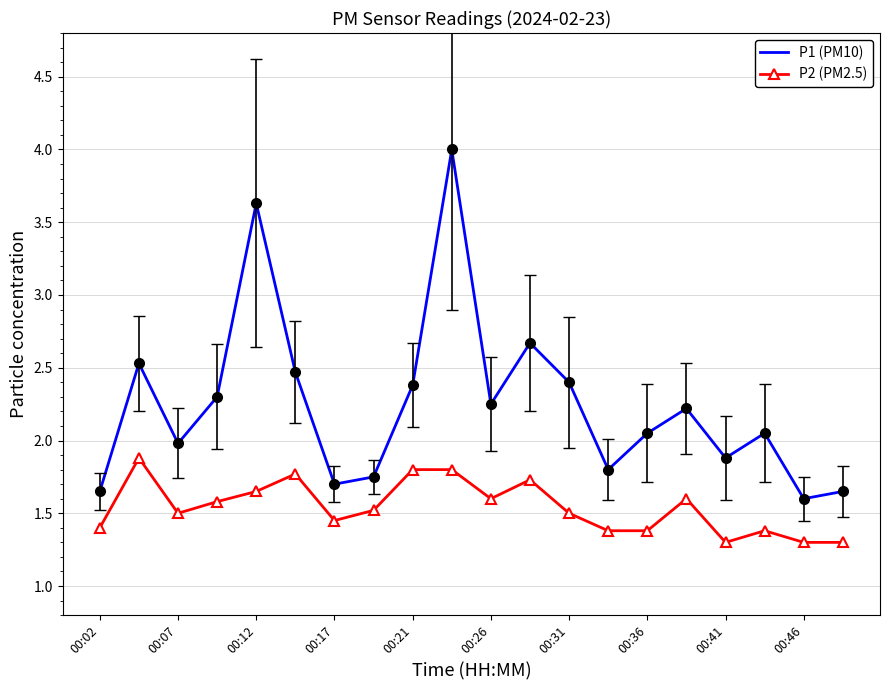

Which series has the largest range (max minus min)?

P1 (PM10)